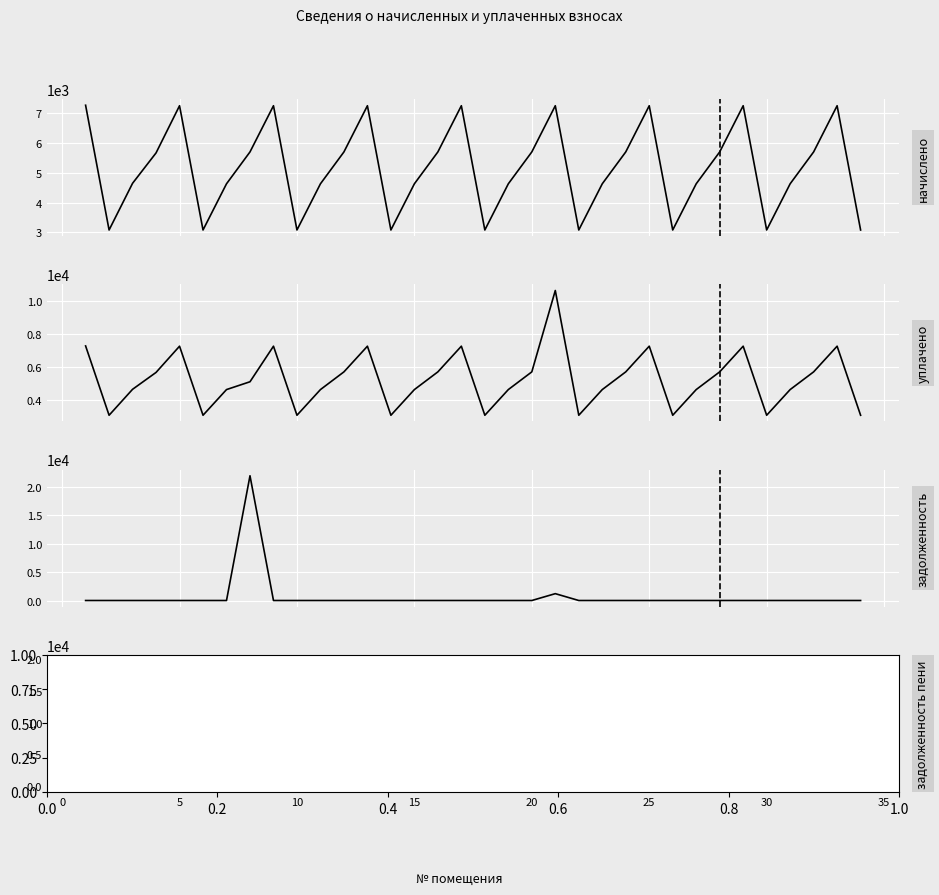

Is the value of задолженность пени at 13 greater than the value of начислено at 32?

No